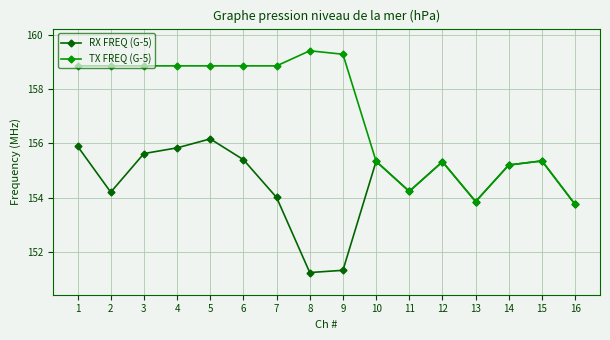

Where is RX FREQ (G-5) nearest to the value 153?

16